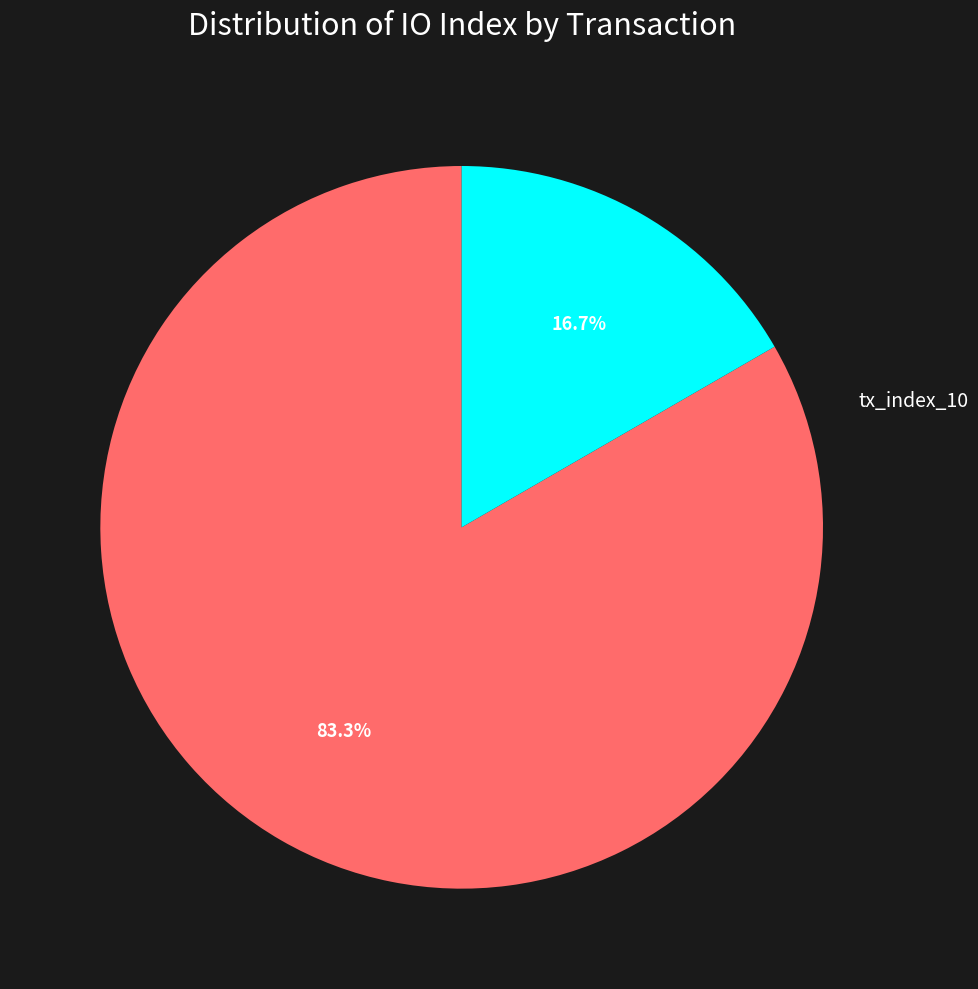

Is the sum of tx_index_2 and tx_index_10 greater than half?

Yes